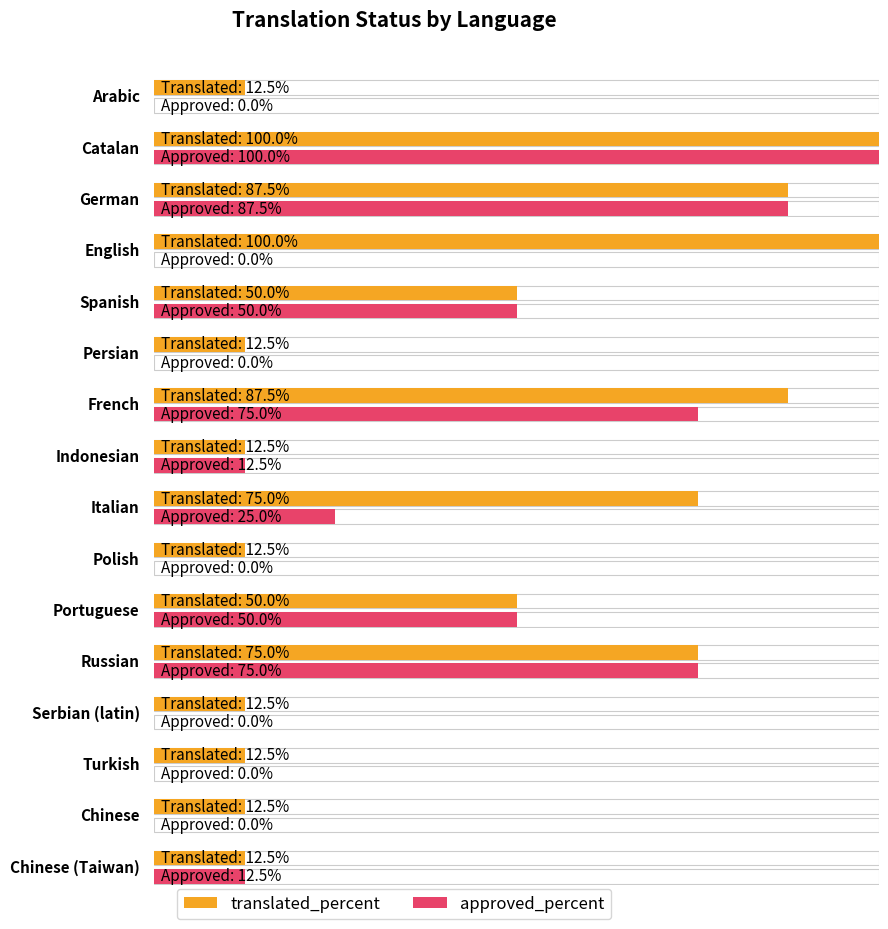

Reading left to right, transcribe all the data shown in this chart.

translated_percent: 12.5	100.0	87.5	100.0	50.0	12.5	87.5	12.5	75.0	12.5	50.0	75.0	12.5	12.5	12.5	12.5
approved_percent: 0.0	100.0	87.5	0.0	50.0	0.0	75.0	12.5	25.0	0.0	50.0	75.0	0.0	0.0	0.0	12.5